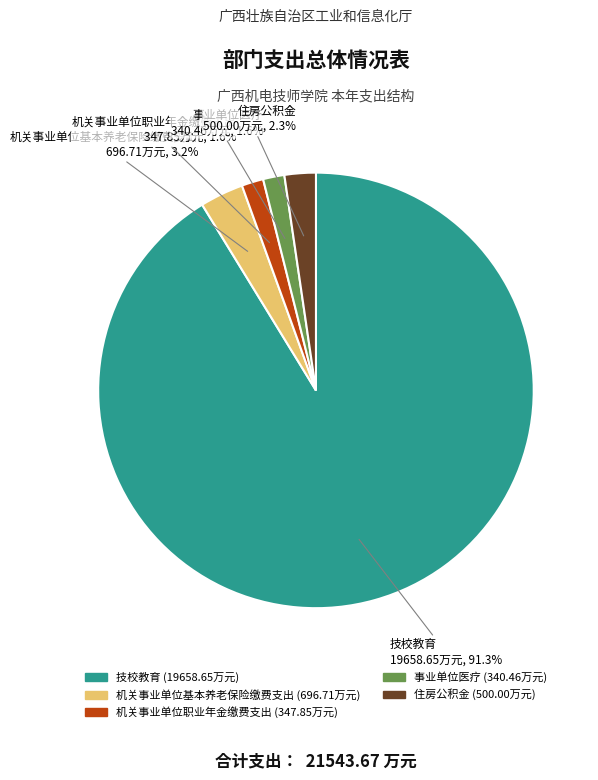

What is the largest slice in the pie chart?

技校教育